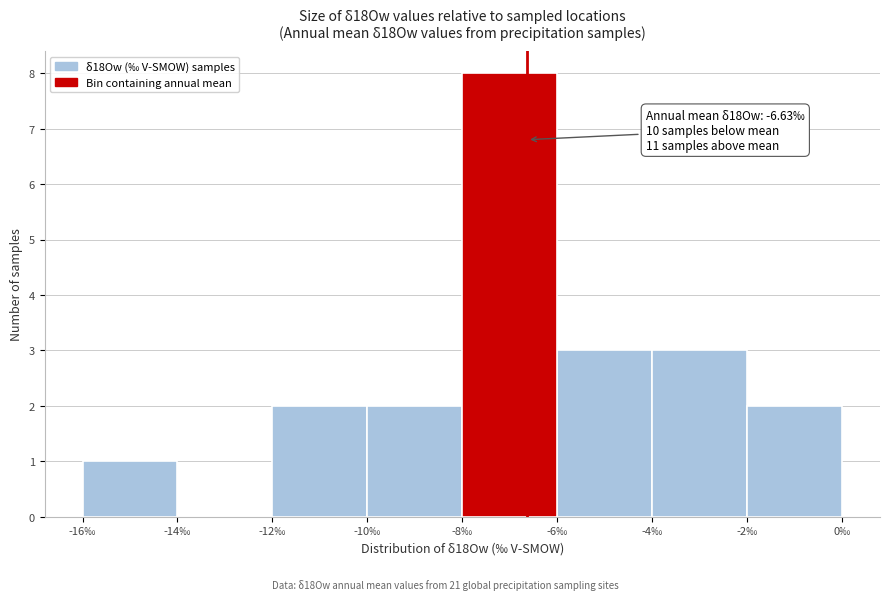

Over which range of the x-axis is the bar tallest?

-8 to -6